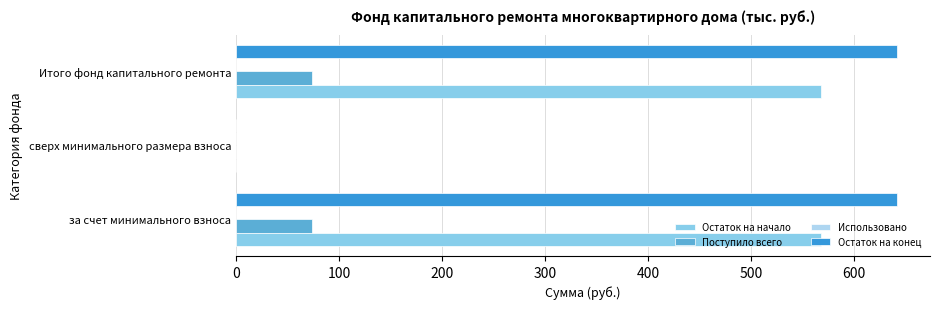

What is the highest value of the Остаток на конец series?

641.9